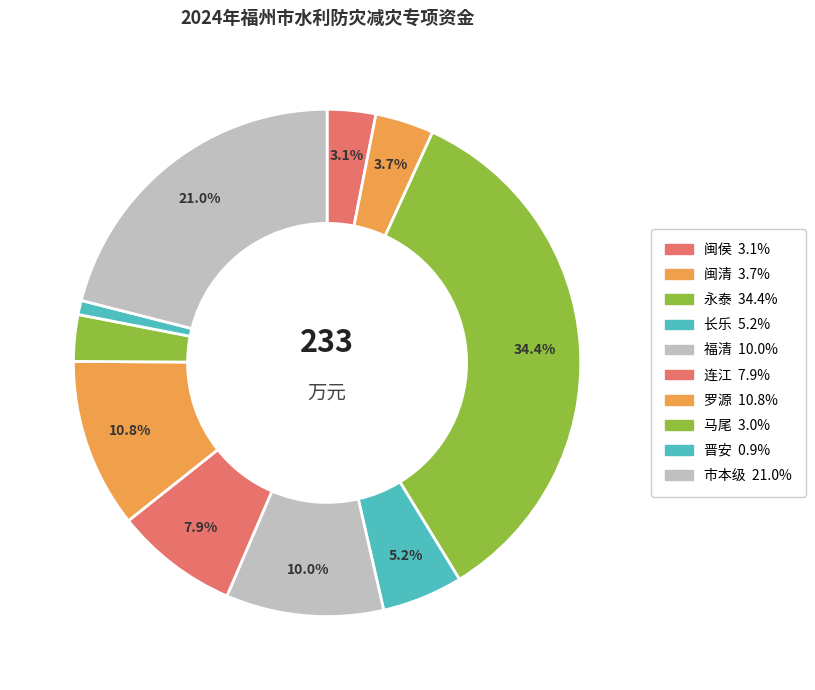

Combined, what portion of the pie is 连江 and 晋安?

8.8%